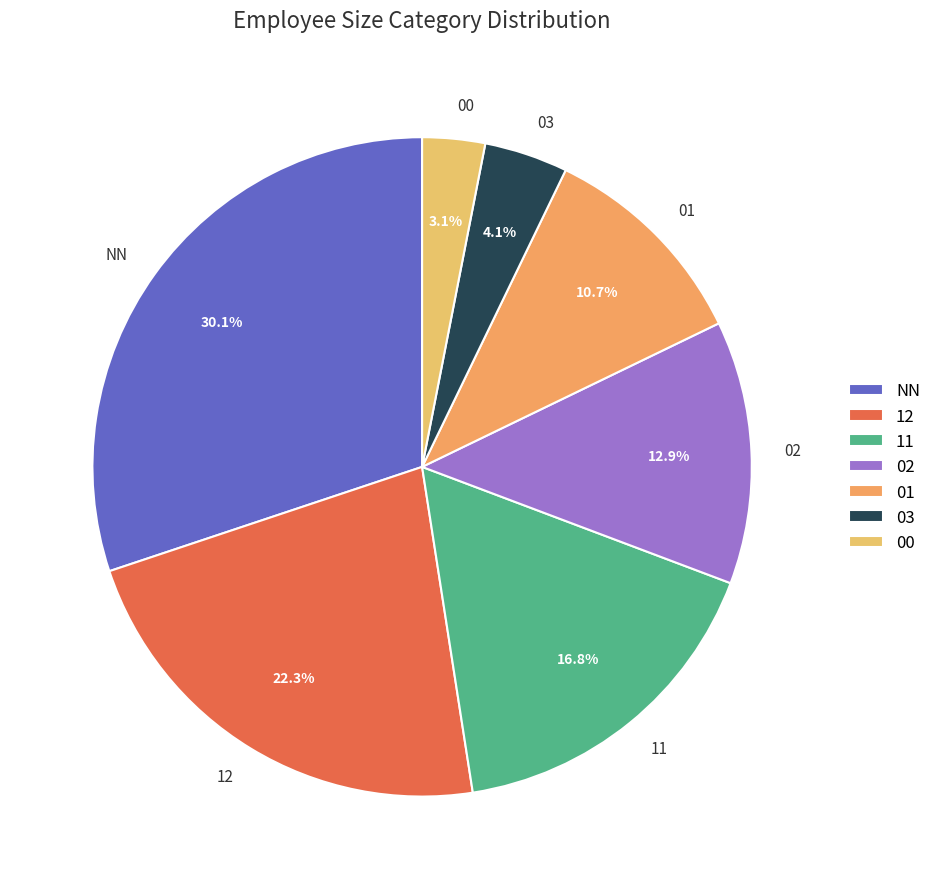

Is there any slice that represents more than half of the pie?

No